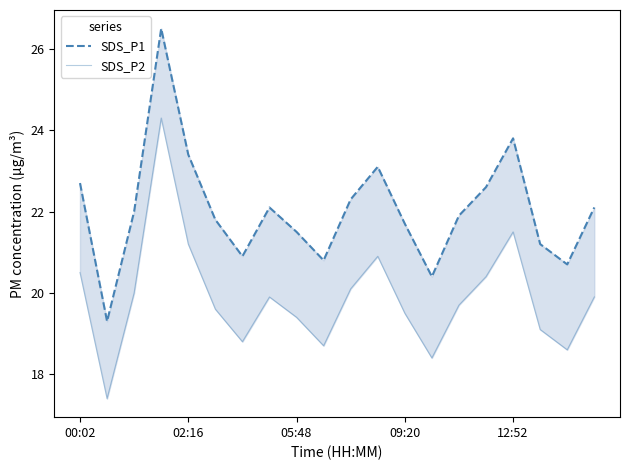

At how many categories does at least one series exceed 18?

20